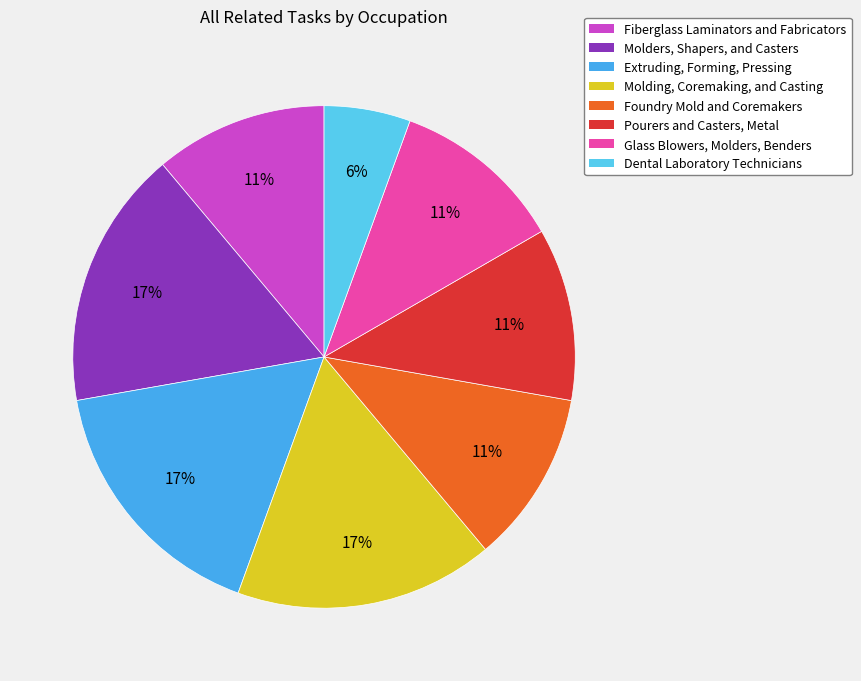

Rank the categories by value from highest to lowest.

Molders, Shapers, and Casters, Extruding, Forming, Pressing, Molding, Coremaking, and Casting, Fiberglass Laminators and Fabricators, Foundry Mold and Coremakers, Pourers and Casters, Metal, Glass Blowers, Molders, Benders, Dental Laboratory Technicians